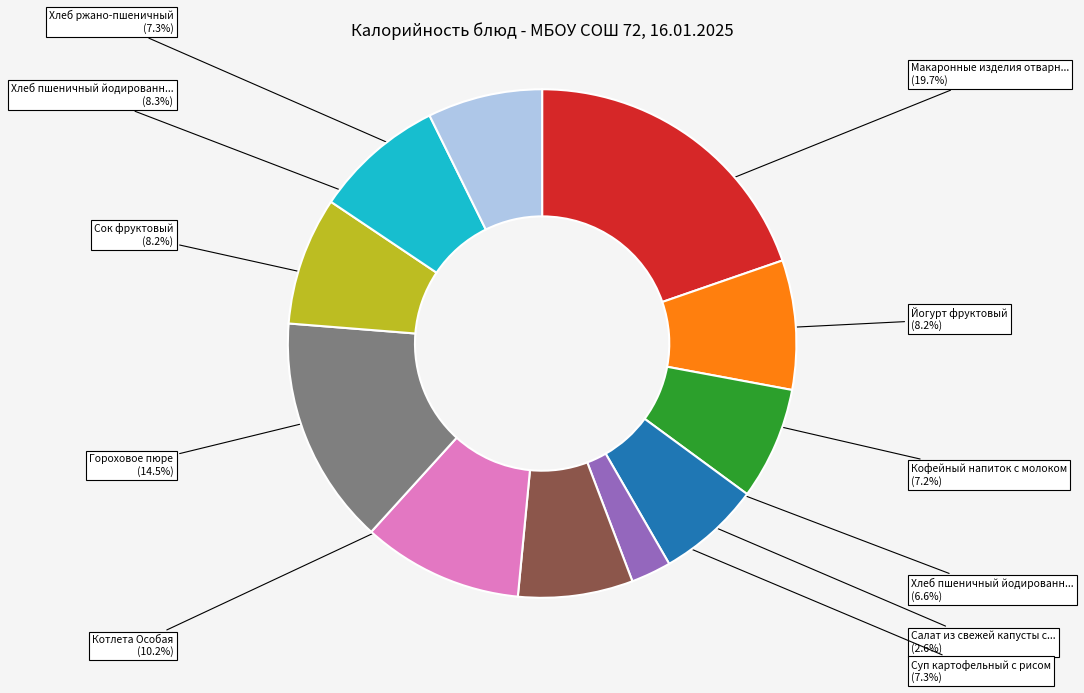

Does any single category account for the majority?

No